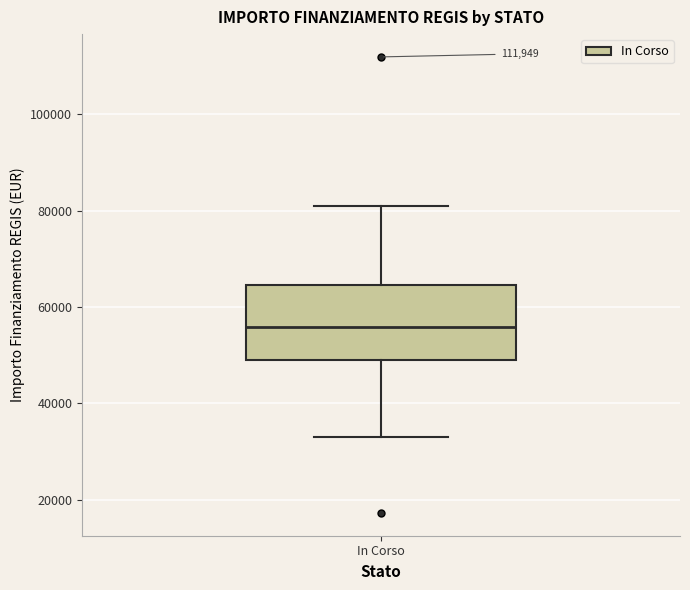

Read this box plot against the y-axis: the position of the median line, the range covered by the box, and the ends of both whiskers. The values are not printed on the chart, so give them approximately, as read against the axis.

median 56000, box 50000 to 64000, whiskers 32000 to 80000